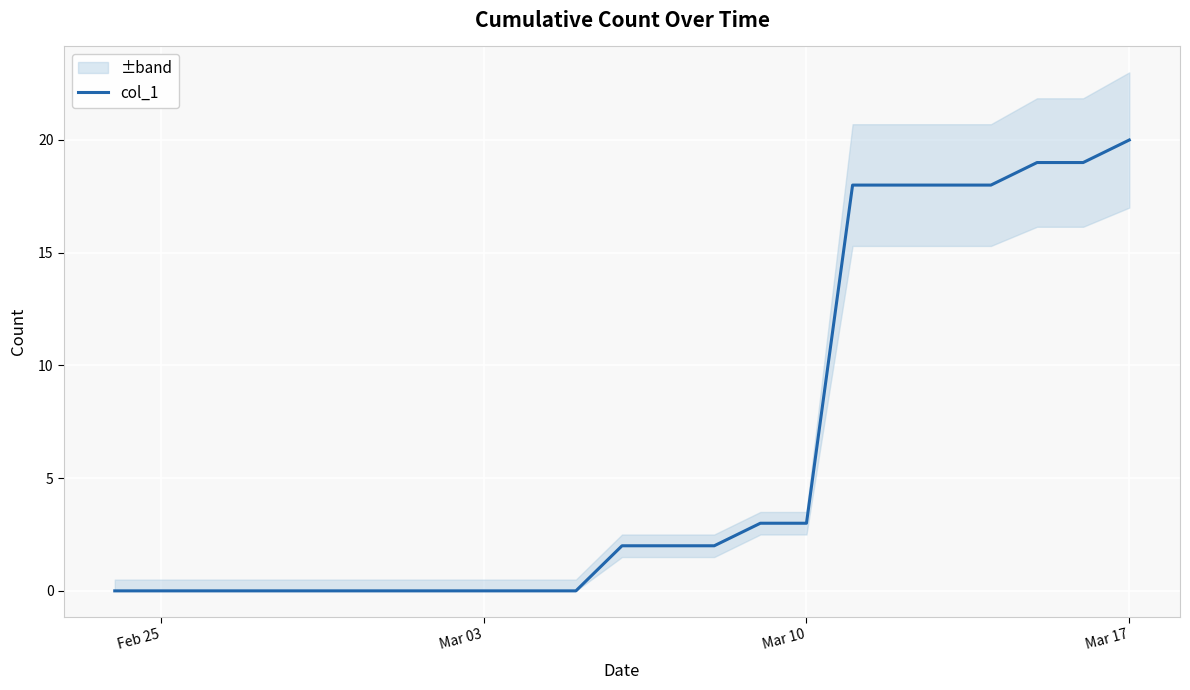

What is the highest value of the col_1 series?

20